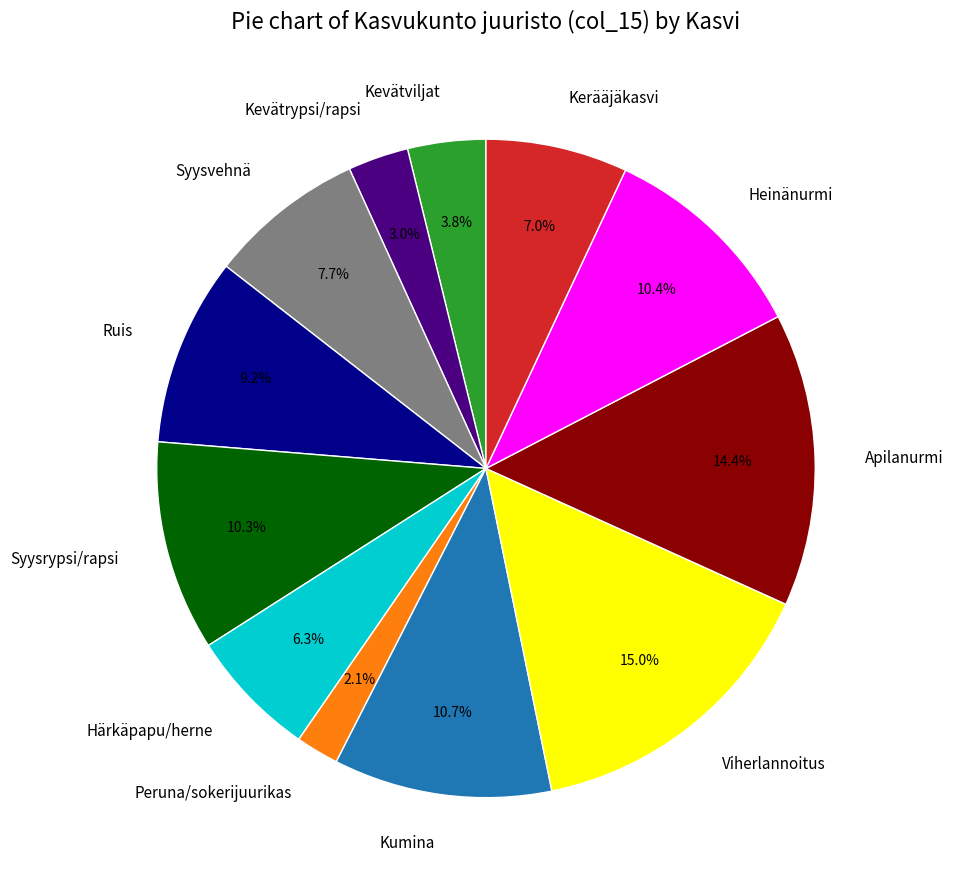

To the nearest percent, what is the difference between the Kevätrypsi/rapsi and Viherlannoitus slice percentages?

12%